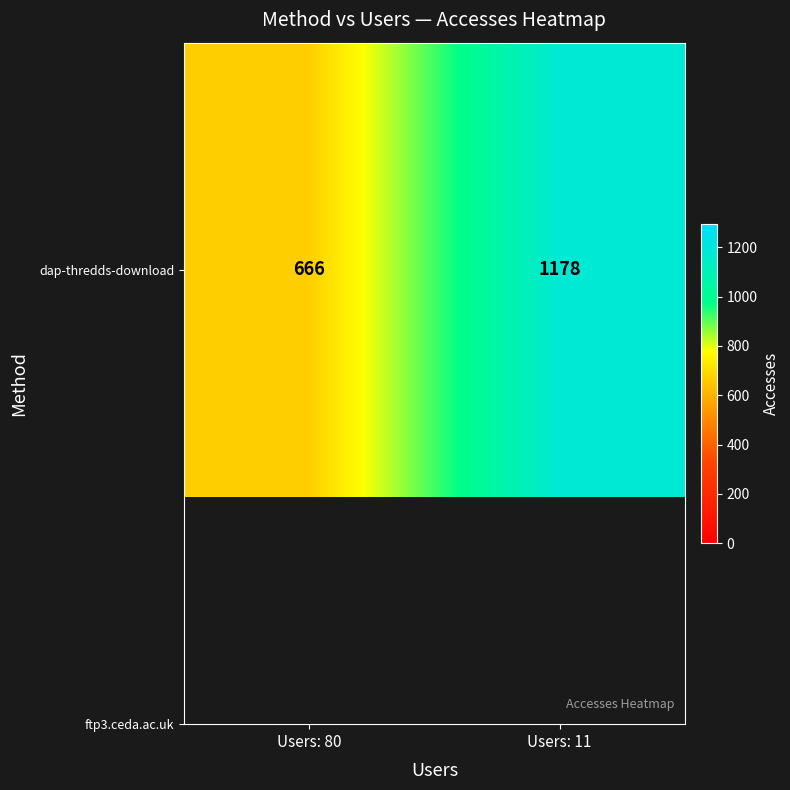

At which category does the chart reach its minimum across all series?

Users: 80